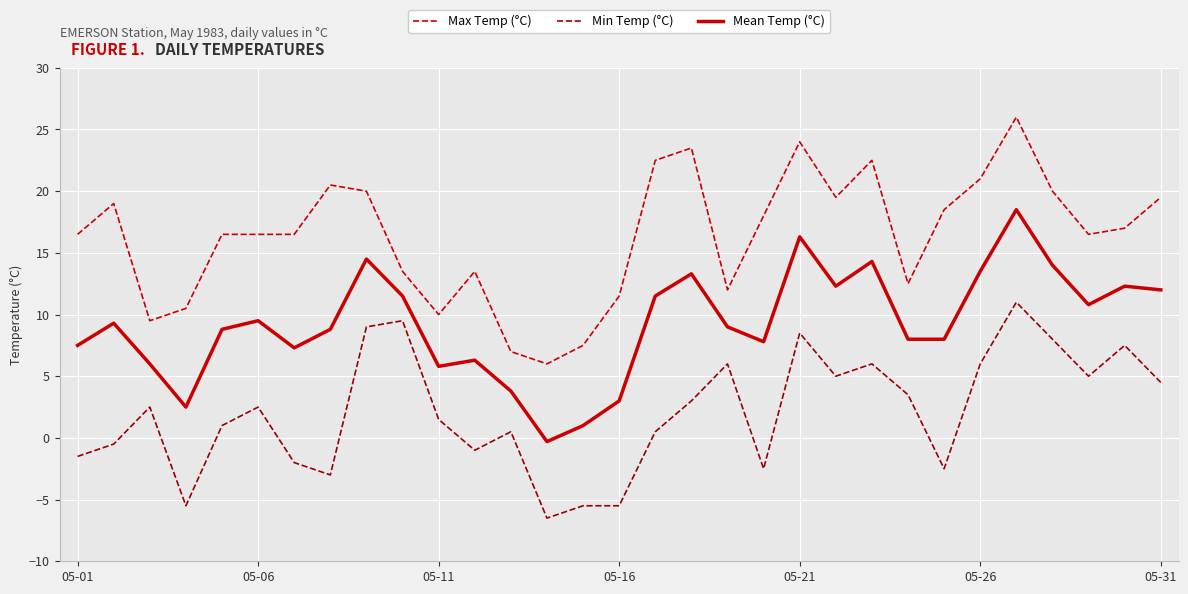

At how many categories does at least one series exceed 4?

31